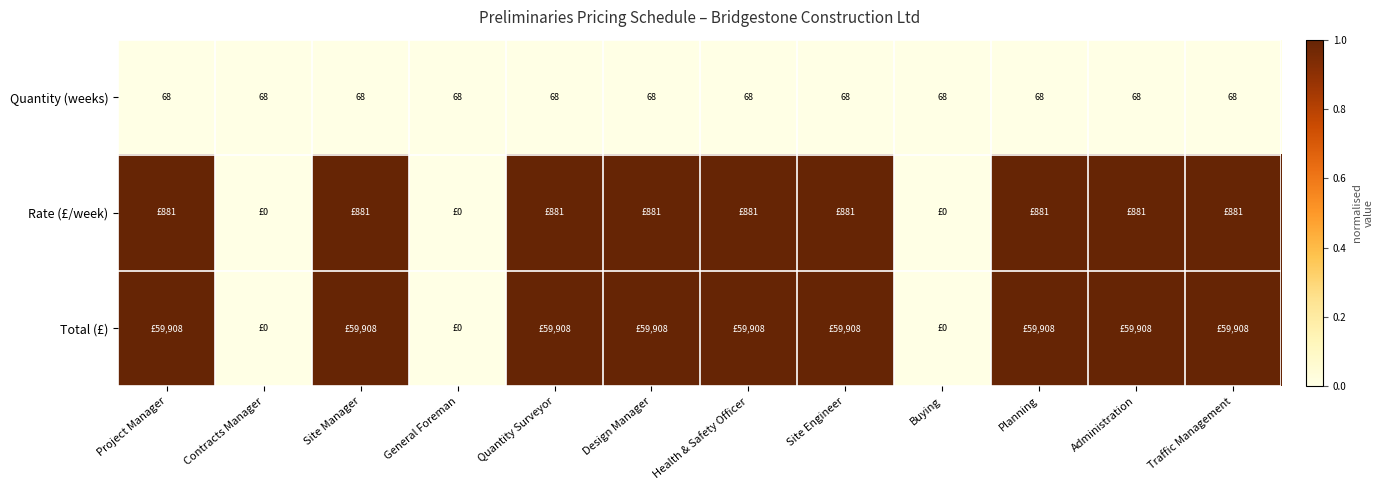

What is the greatest value displayed?

1